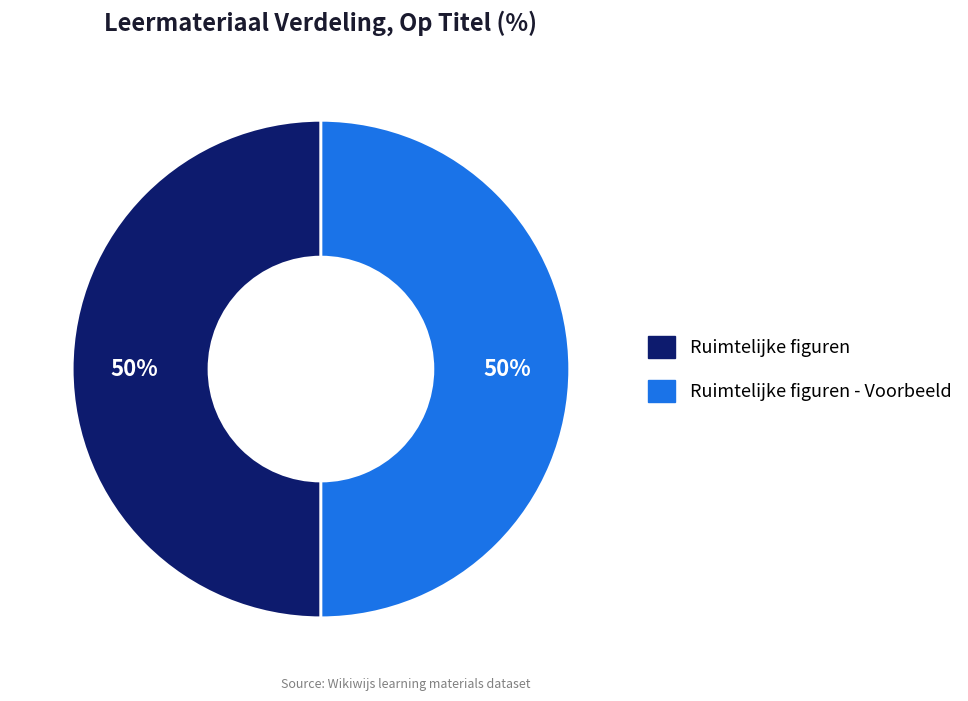

How many segments does this pie chart have?

2